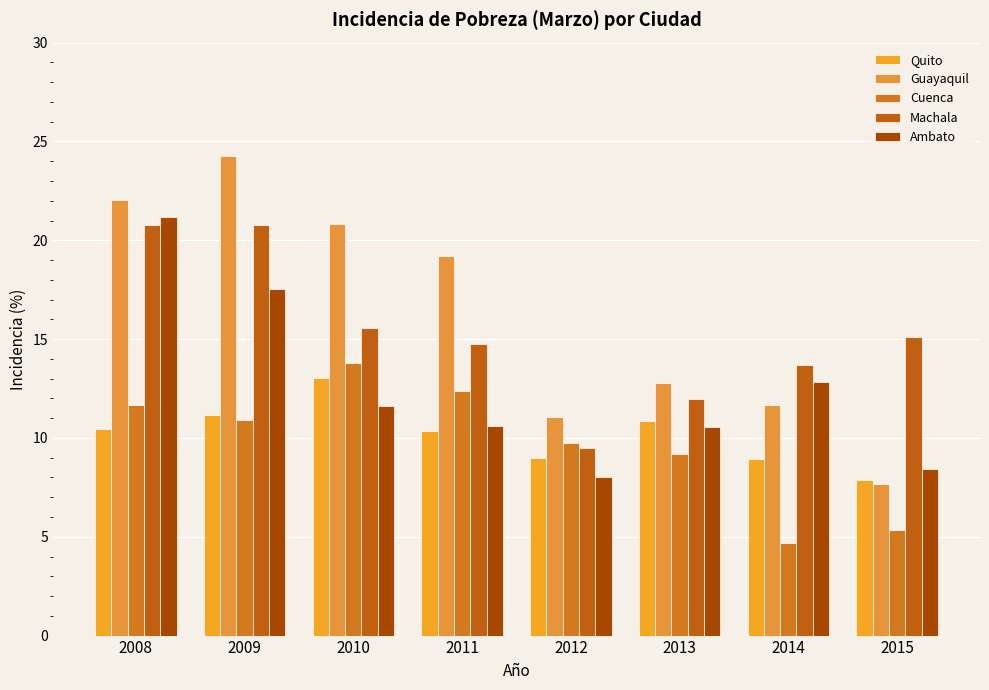

What is the value of the Quito bar at the 4th from the left?

10.3